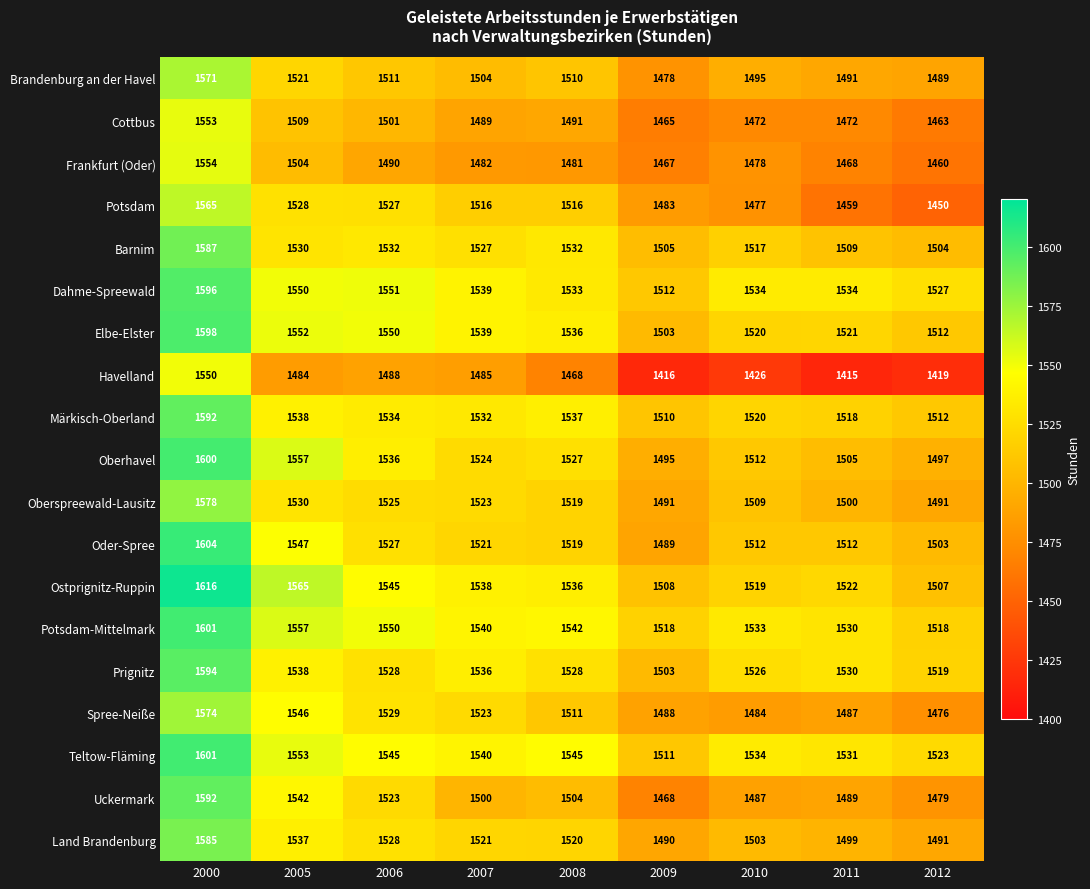

Where does the Oder-Spree series first go above 1519?

2000